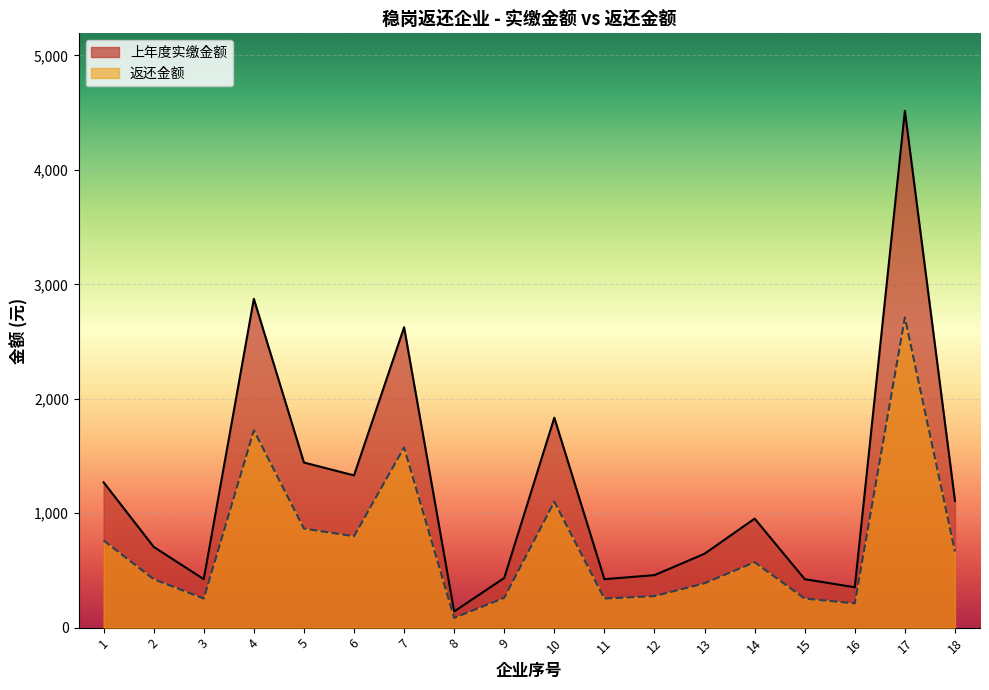

At which category does 返还金额 reach its first local valley?

3